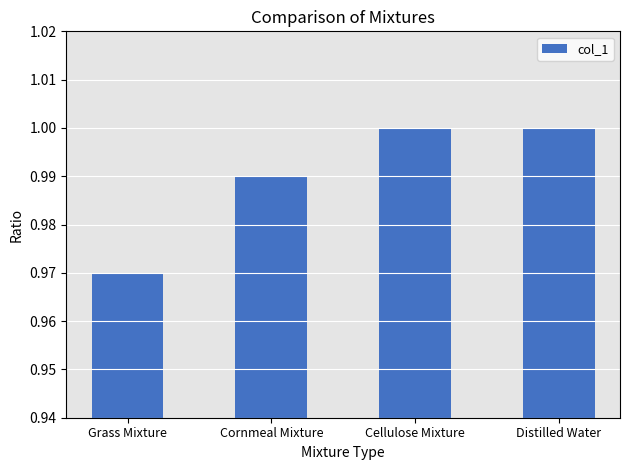

True or false: the data shows 0.5 at Cornmeal Mixture.

False